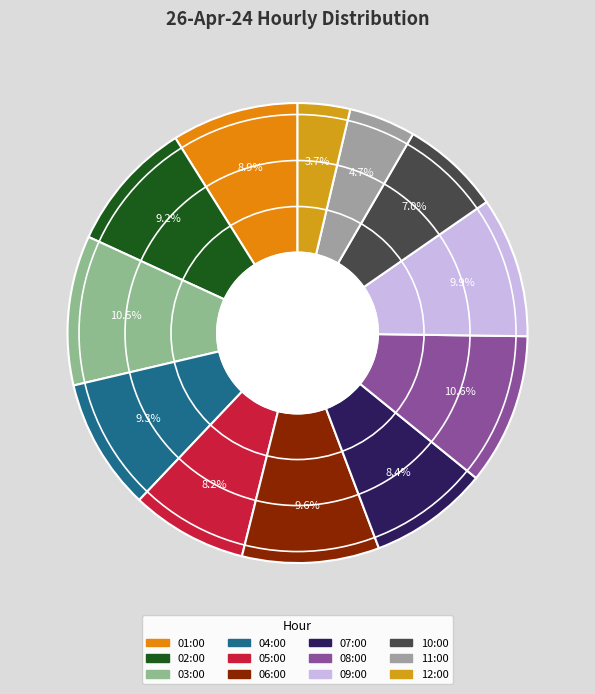

Do 01:00 and 06:00 together represent more than half of the pie?

No